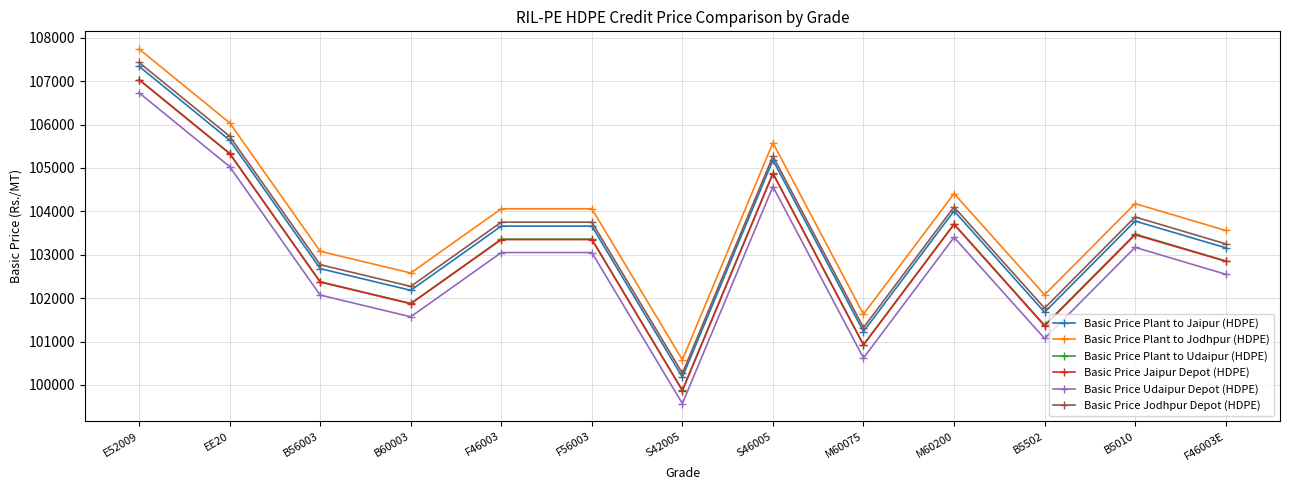

Where is the first local minimum for Basic Price Plant to Jodhpur (HDPE)?

B60003